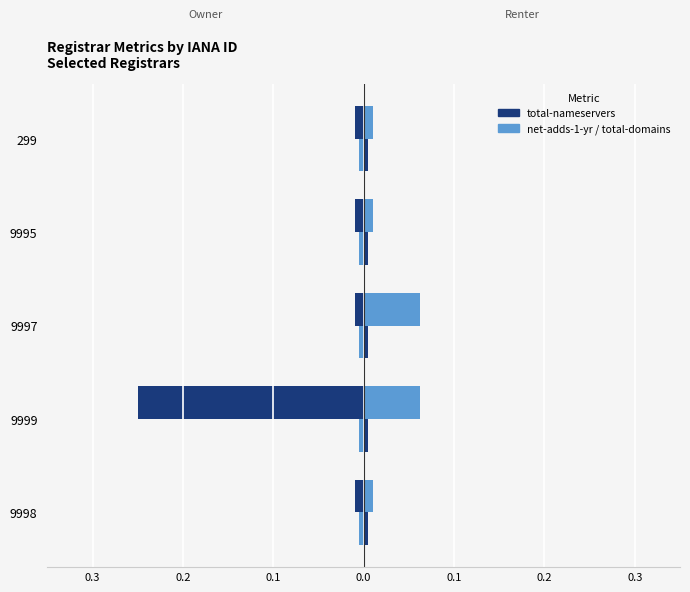

Are the bars horizontal?

Yes